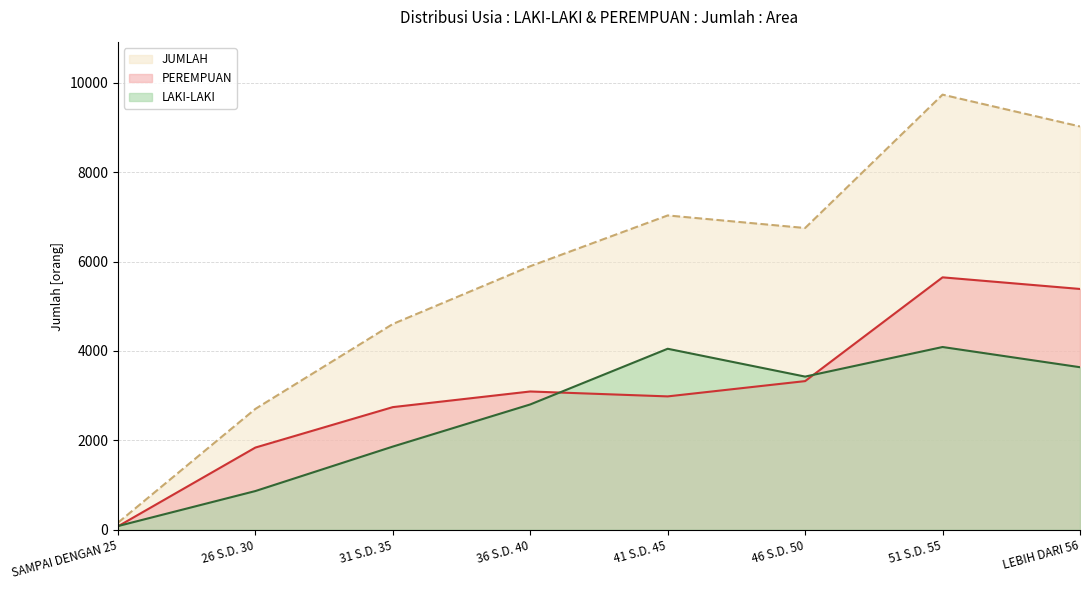

What is the maximum value shown in the chart?

9735